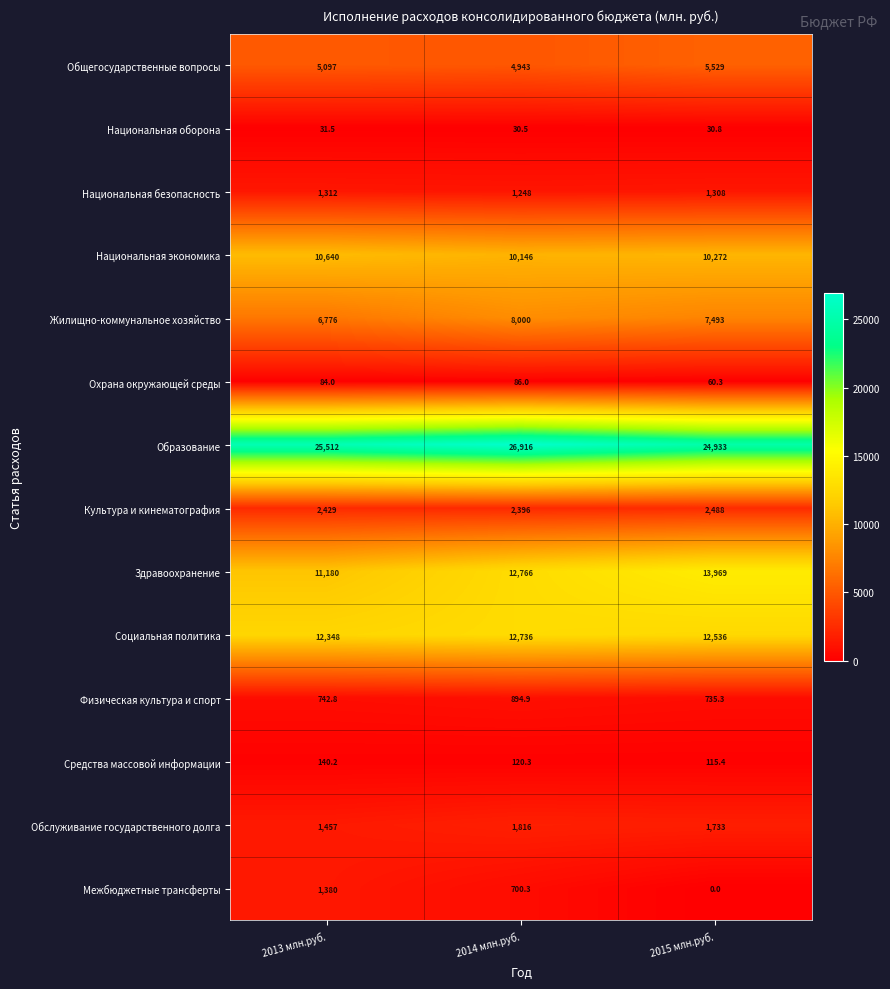

What is the lowest value of the Здравоохранение series?

11180.0